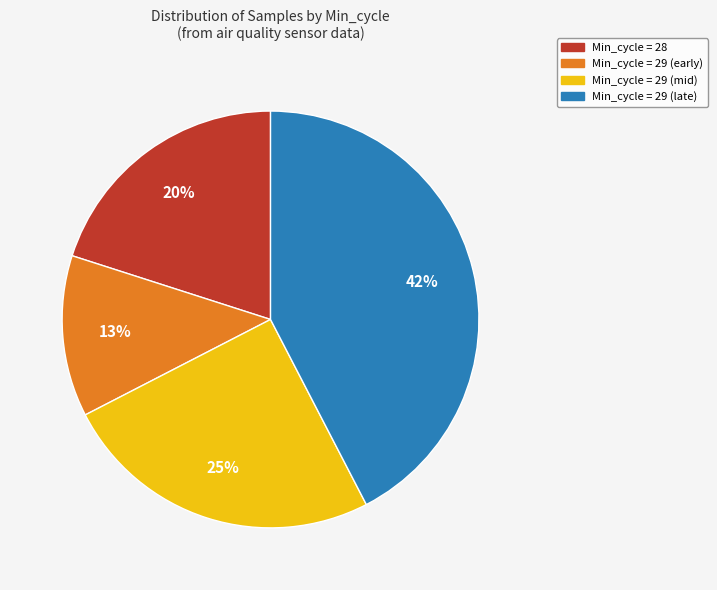

To the nearest percent, what is the average slice percentage?

25%